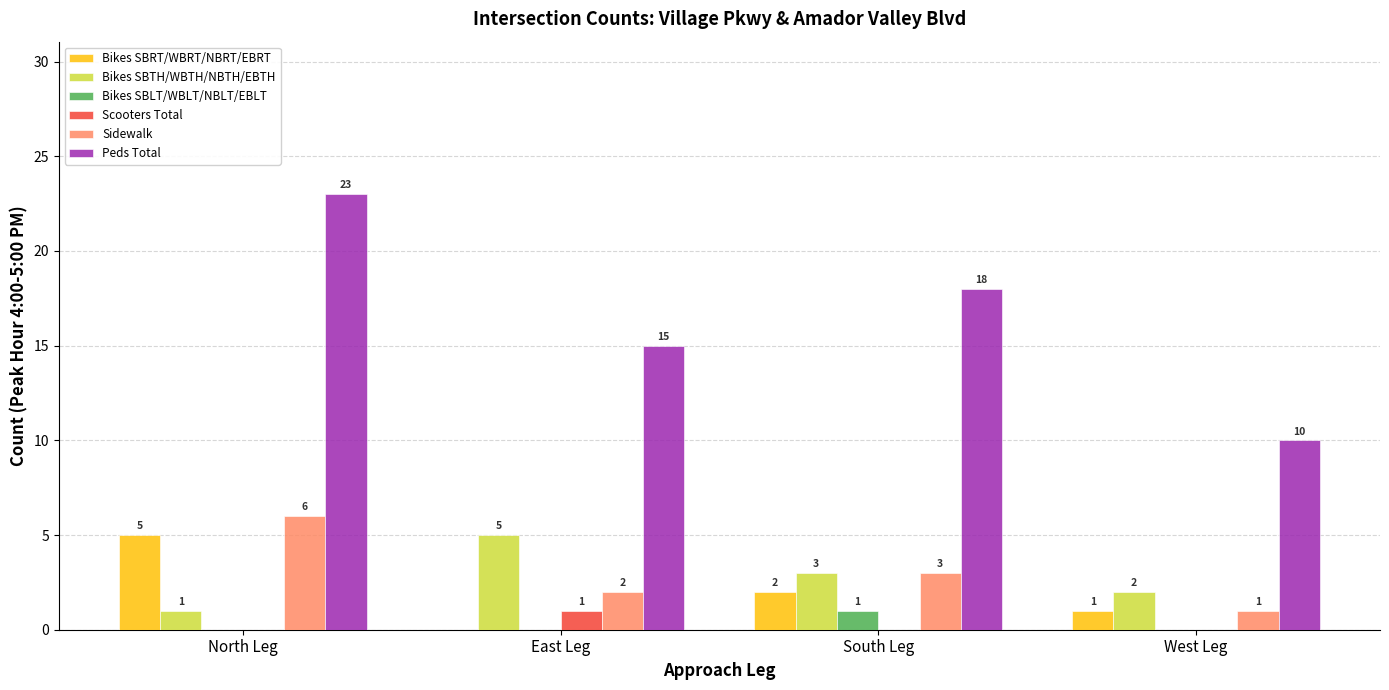

Between North Leg and South Leg, which series saw the biggest shift?

Peds Total